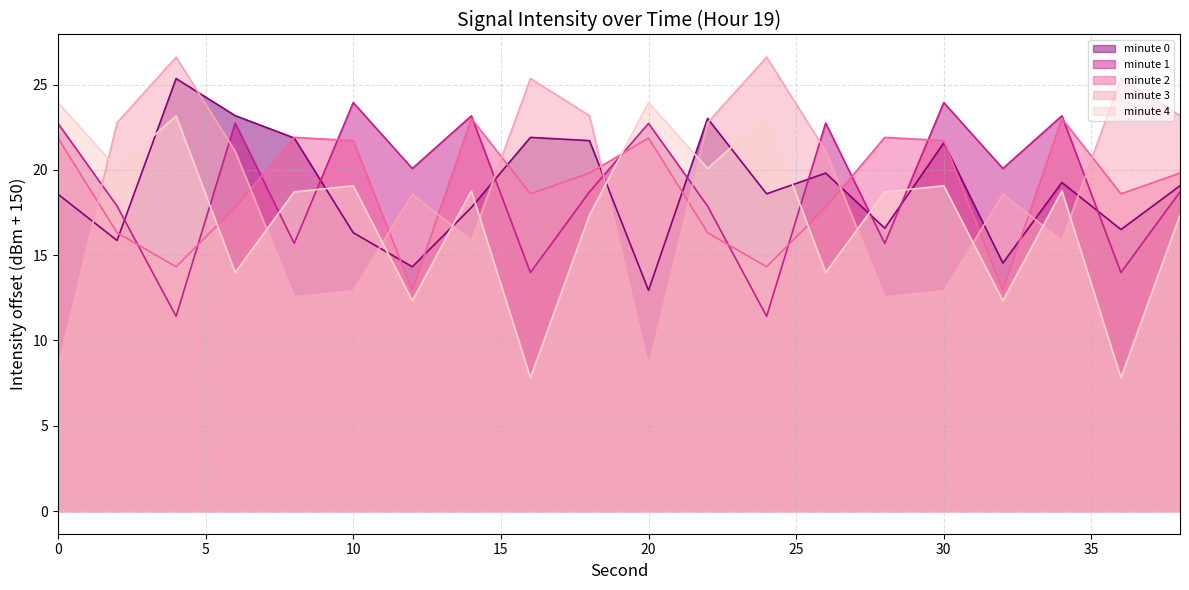

Which series has the largest total across all categories?

minute_1_line